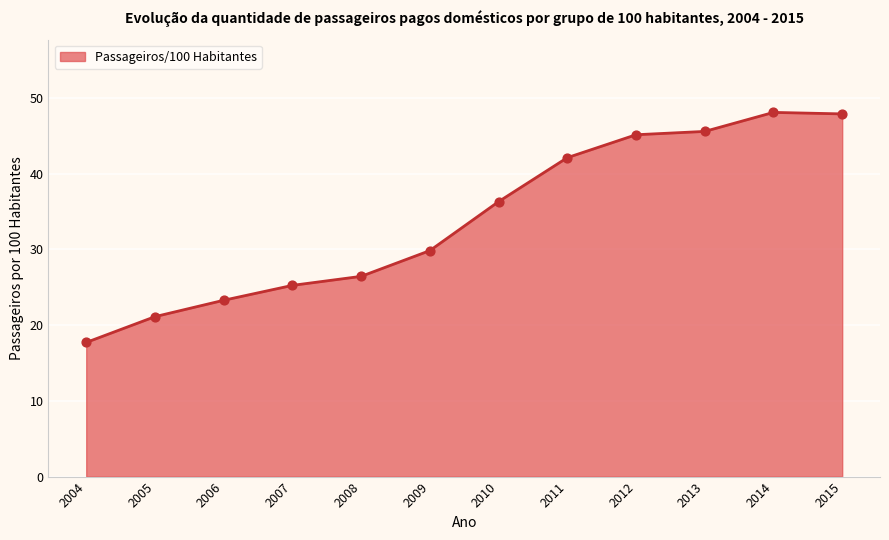

What is the change in value from 2004 to 2012?

+27.4